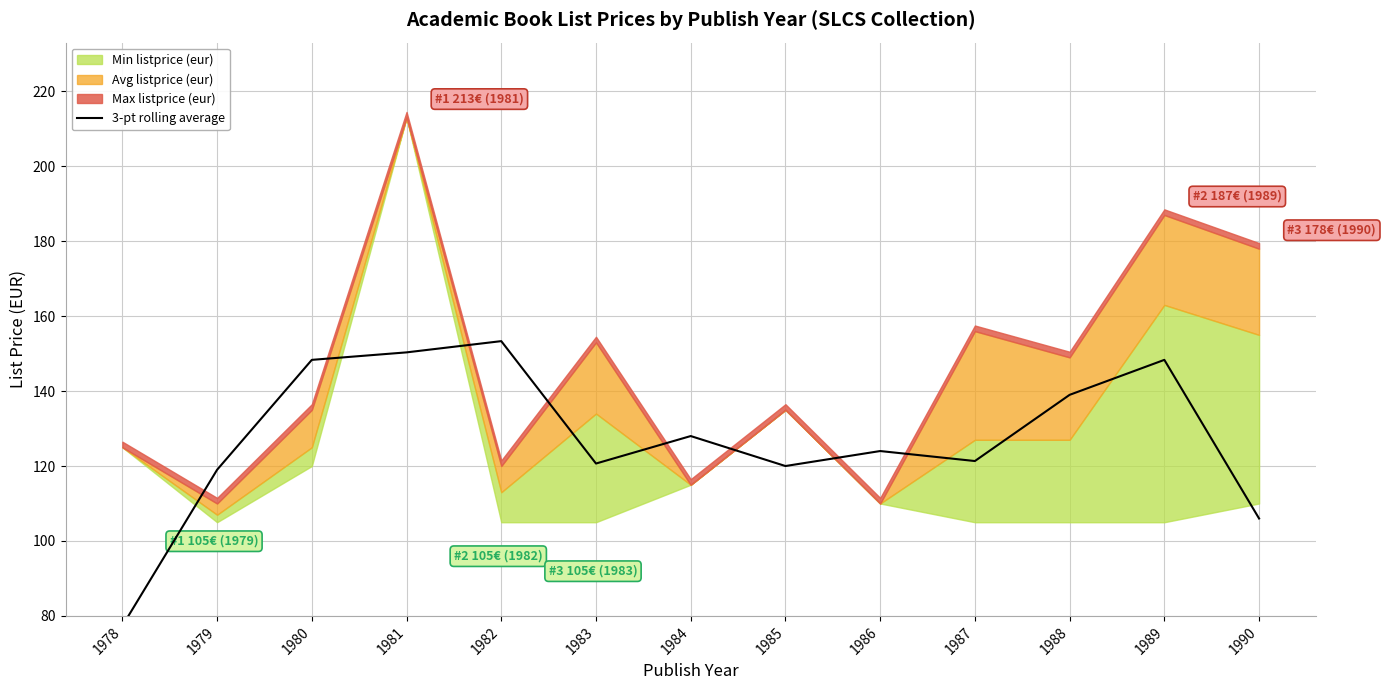

Reading left to right, list all the values displayed in this chart.

77.3	119.0	148.3	150.3	153.3	120.7	128.0	120.0	124.0	121.3	139.0	148.3	106.0